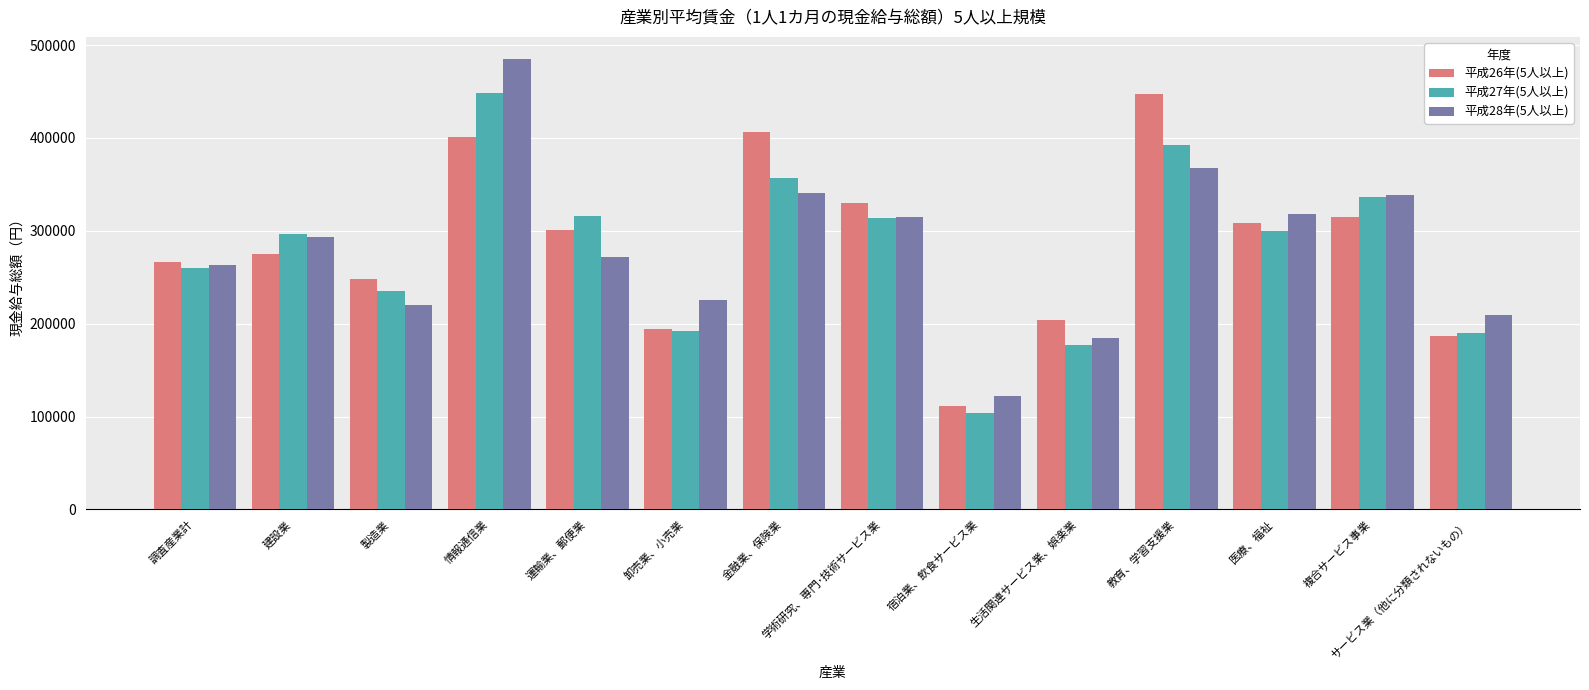

Which series has the largest range (max minus min)?

平成28年(5人以上)